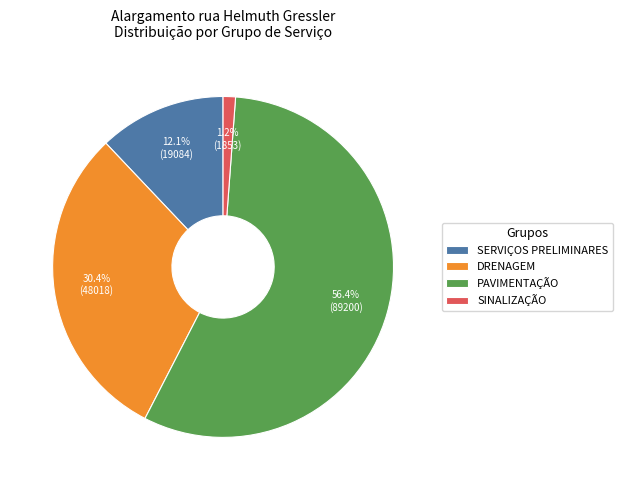

True or false: PAVIMENTAÇÃO accounts for 56% of the total.

True